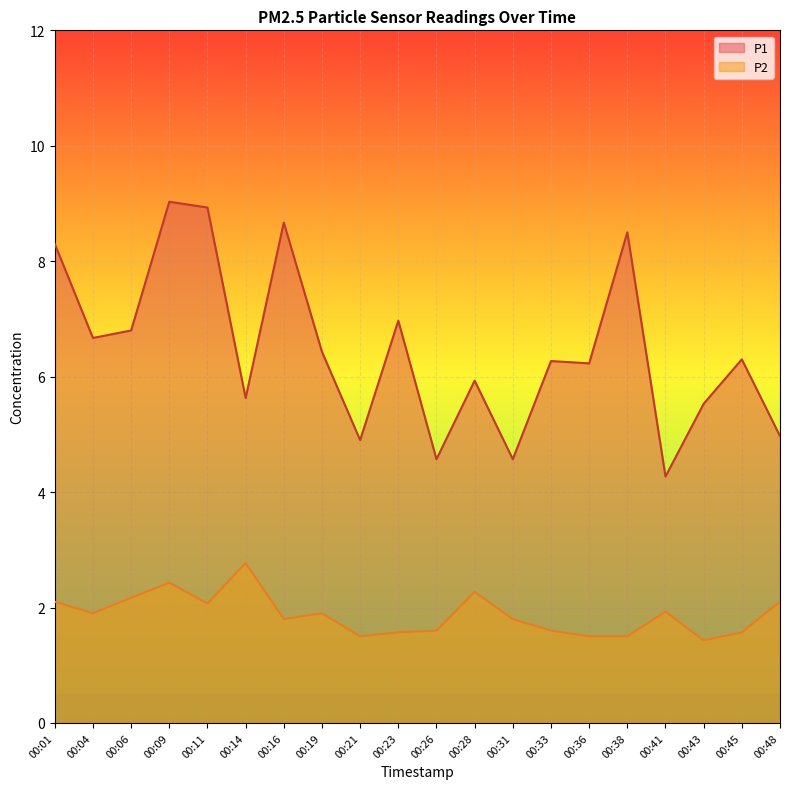

In P2, how many points are higher than both neighbors (excluding endpoints)?

5